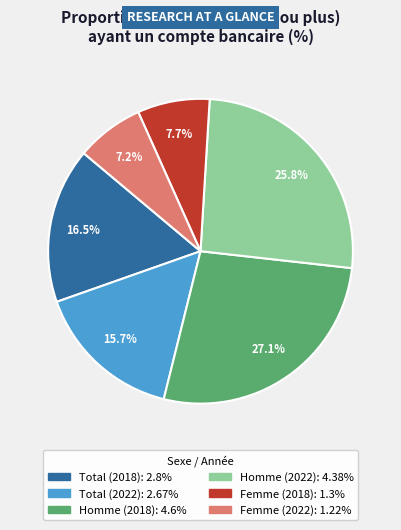

To the nearest percent, what portion does Homme (2018) represent?

27%